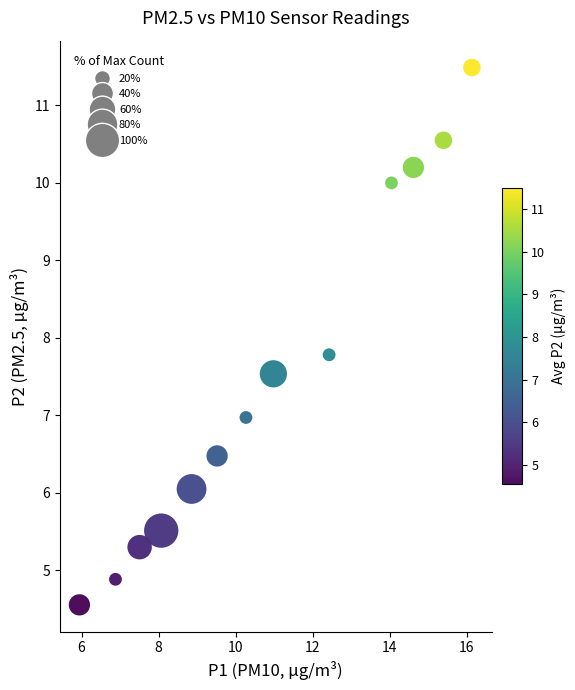

What is the range of X values (max minus min)?

10.2